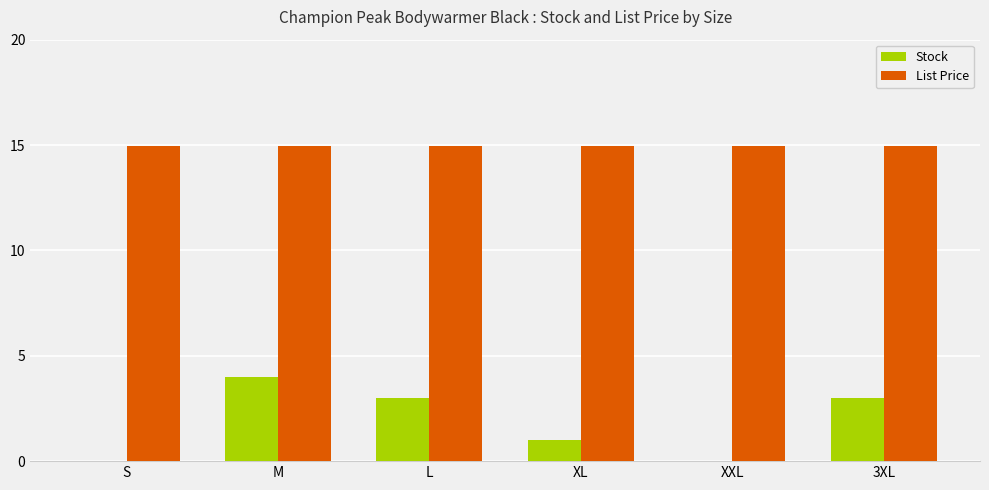

What is the average value of the Stock series?

1.8